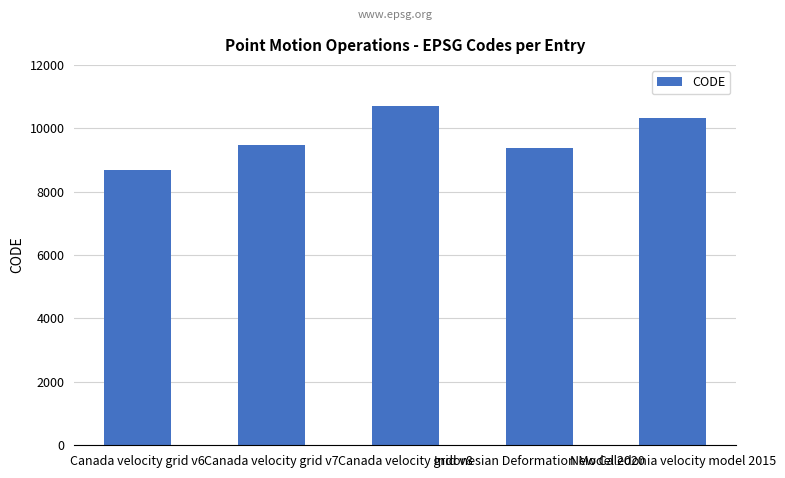

What is the smallest value displayed?

8676